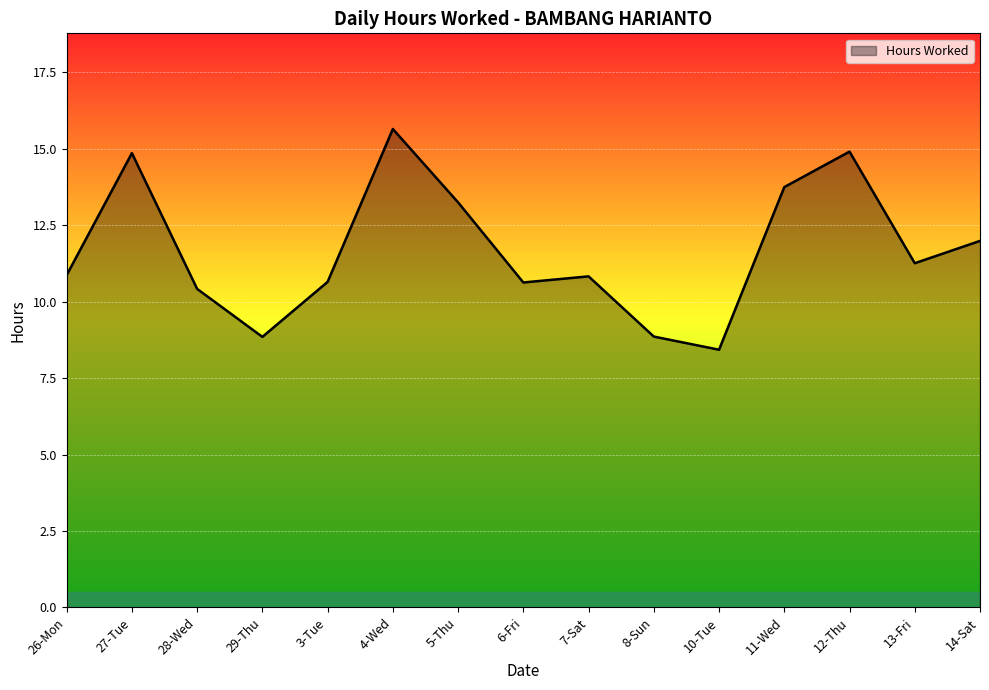

Does the chart display data point markers on the line(s)?

No